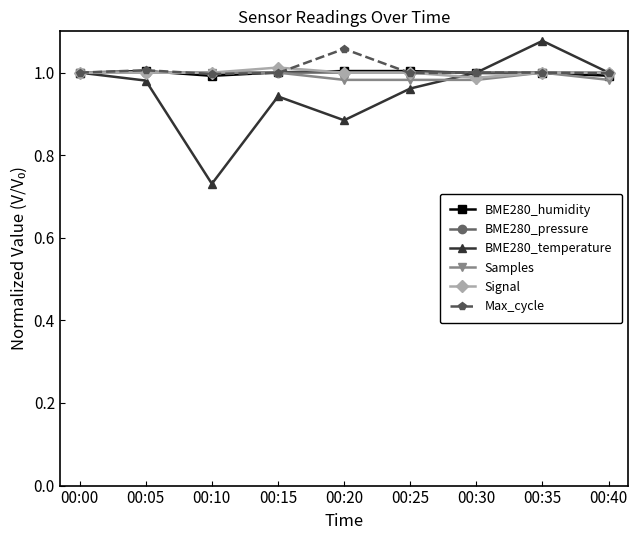

Which category has the lowest value across all series?

00:10